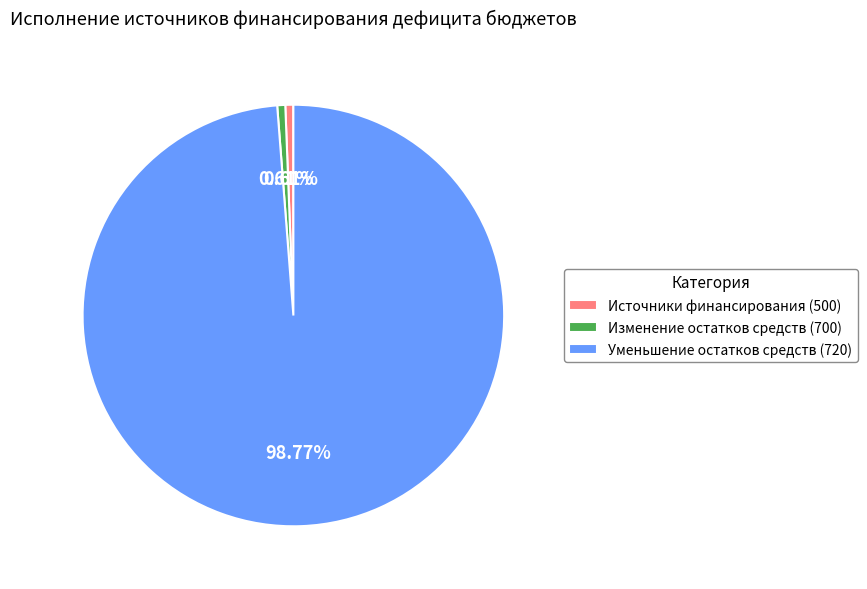

Do Источники финансирования (500) and Изменение остатков средств (700) together represent more than half of the pie?

No